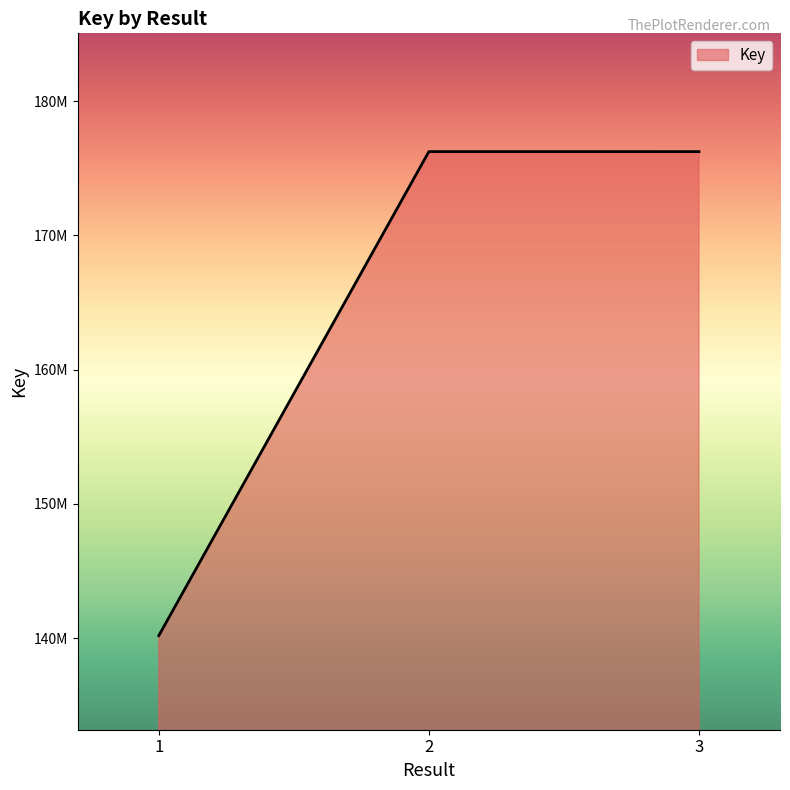

What is the change in value from 2 to 3?

-1658